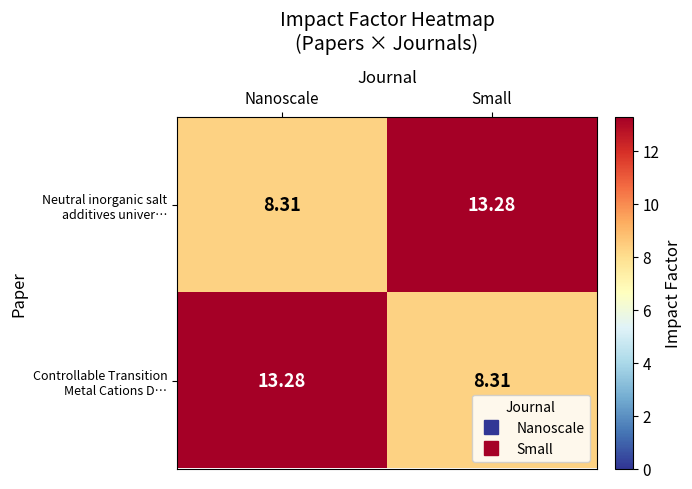

Which series has the largest range (max minus min)?

Neutral inorganic salt additives univer…